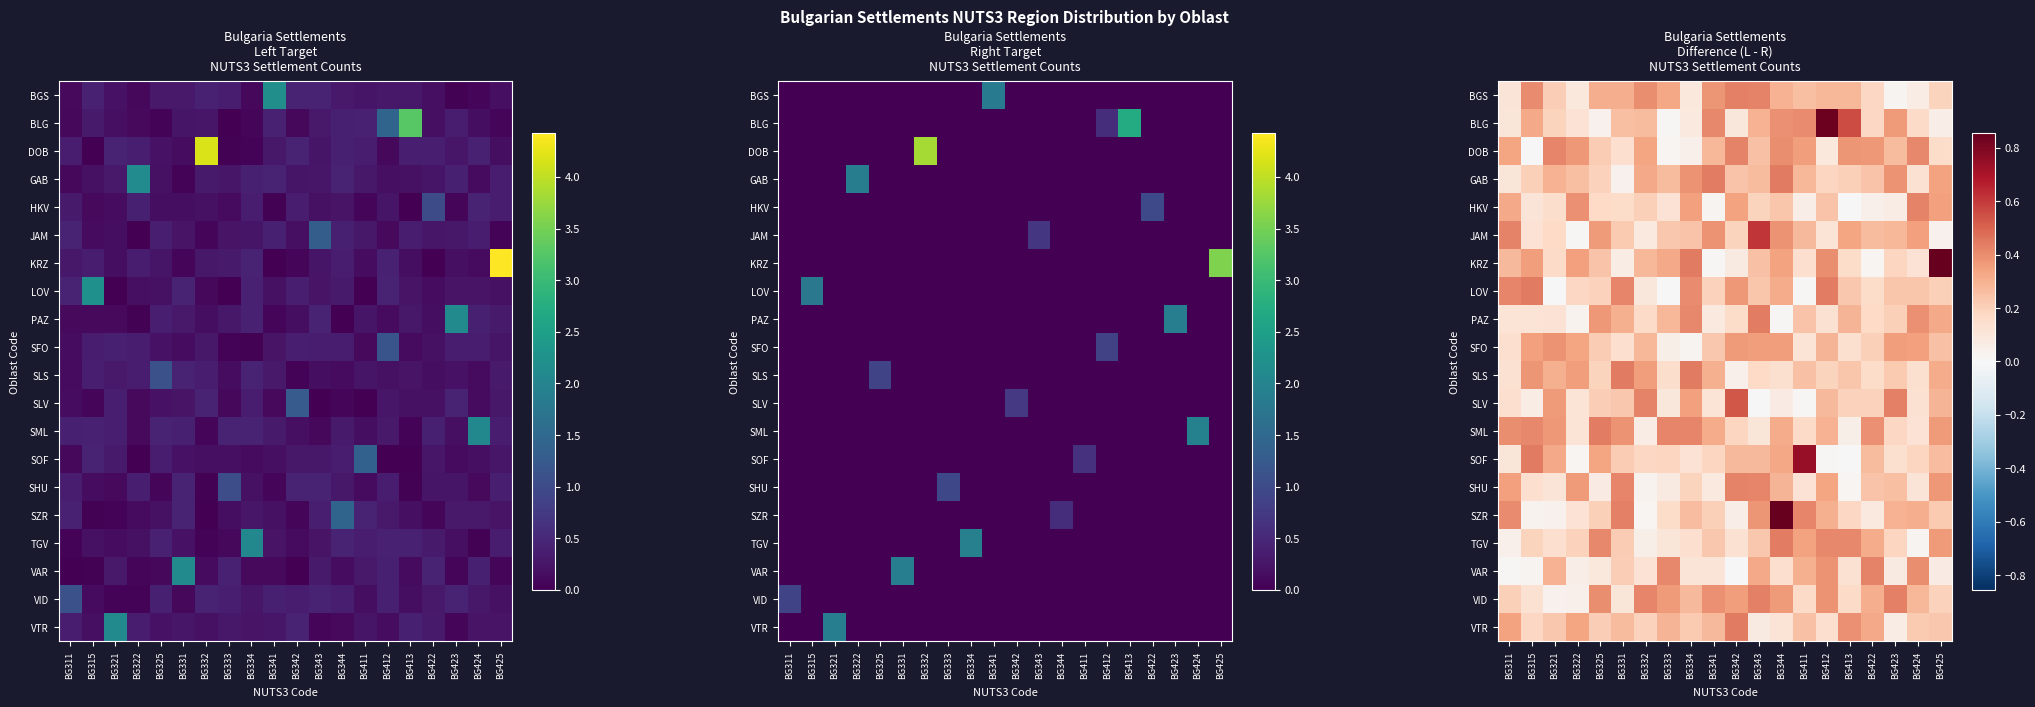

What is the approximate value of VID at BG424?

0.3